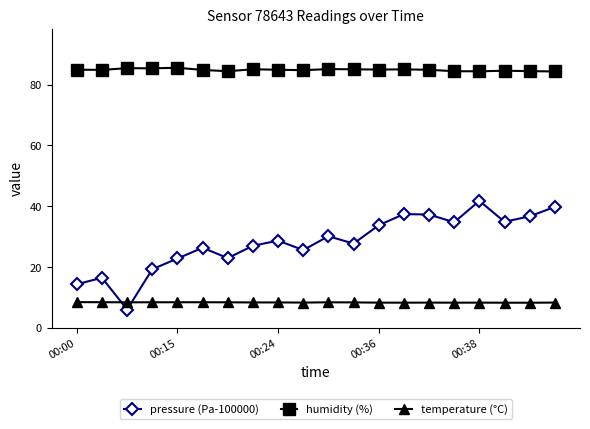

Which series has the widest spread of values?

pressure (Pa-100000)